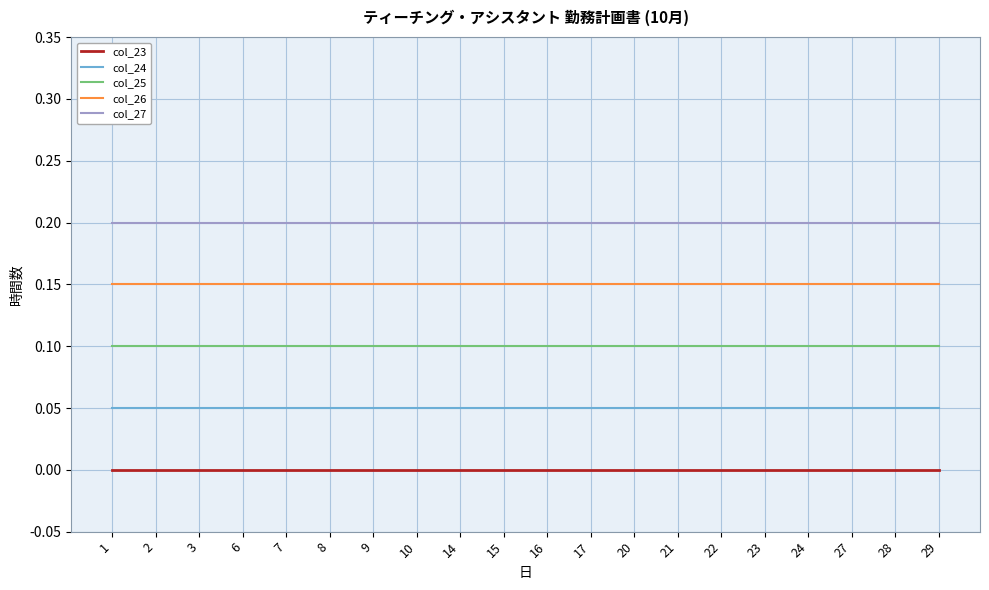

The col_27 series shows 0.3 at 28. True or false?

False